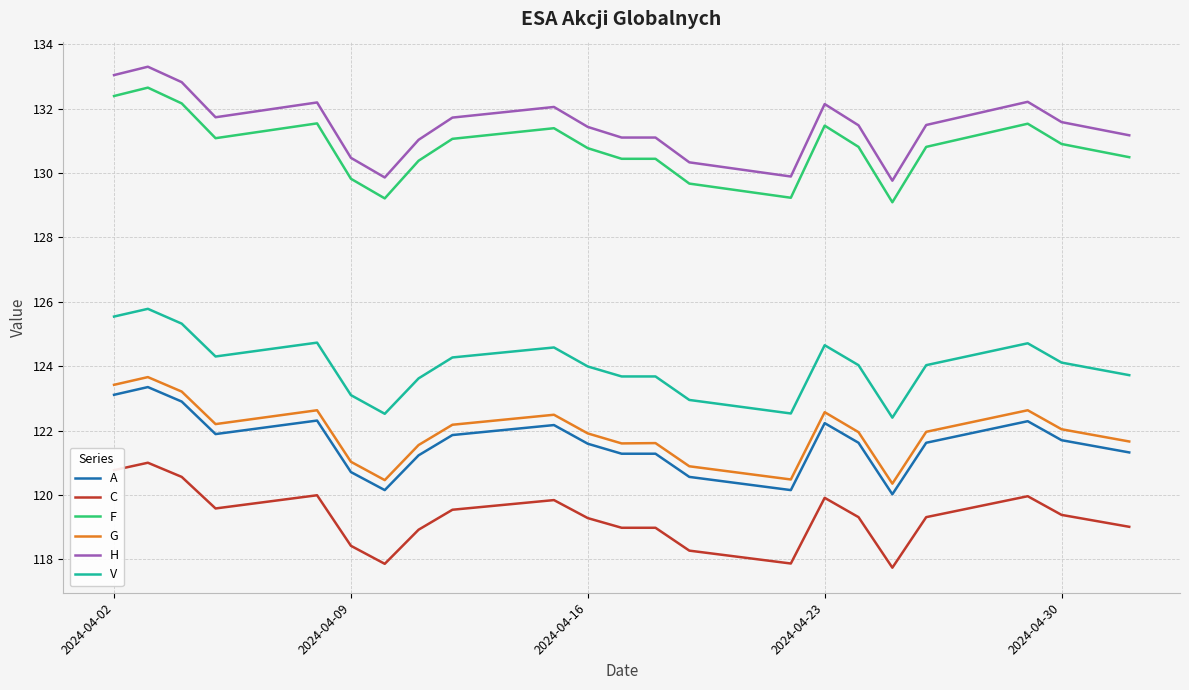

Which series has the largest range (max minus min)?

F